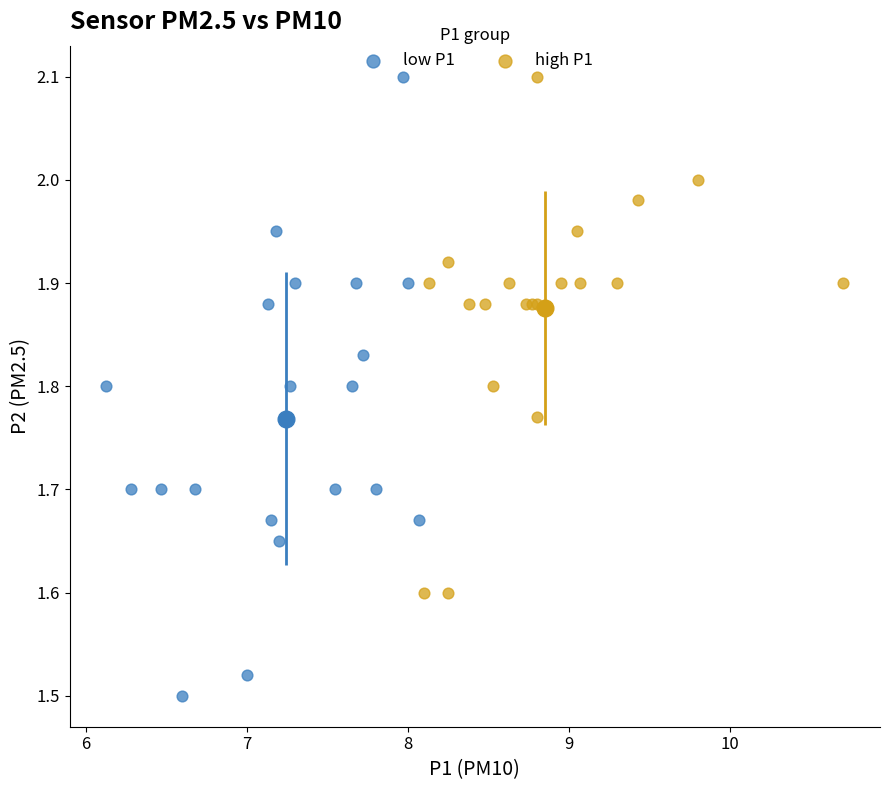

Which series has the largest Y range (max minus min)?

low P1